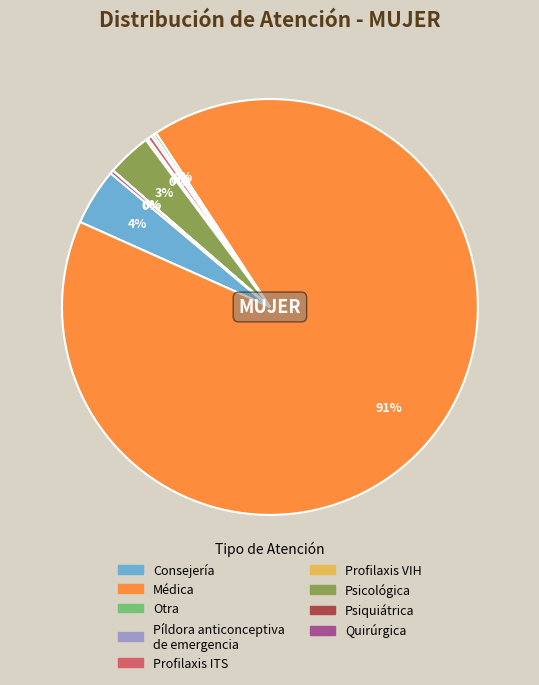

Which category has the biggest portion of the pie?

Médica